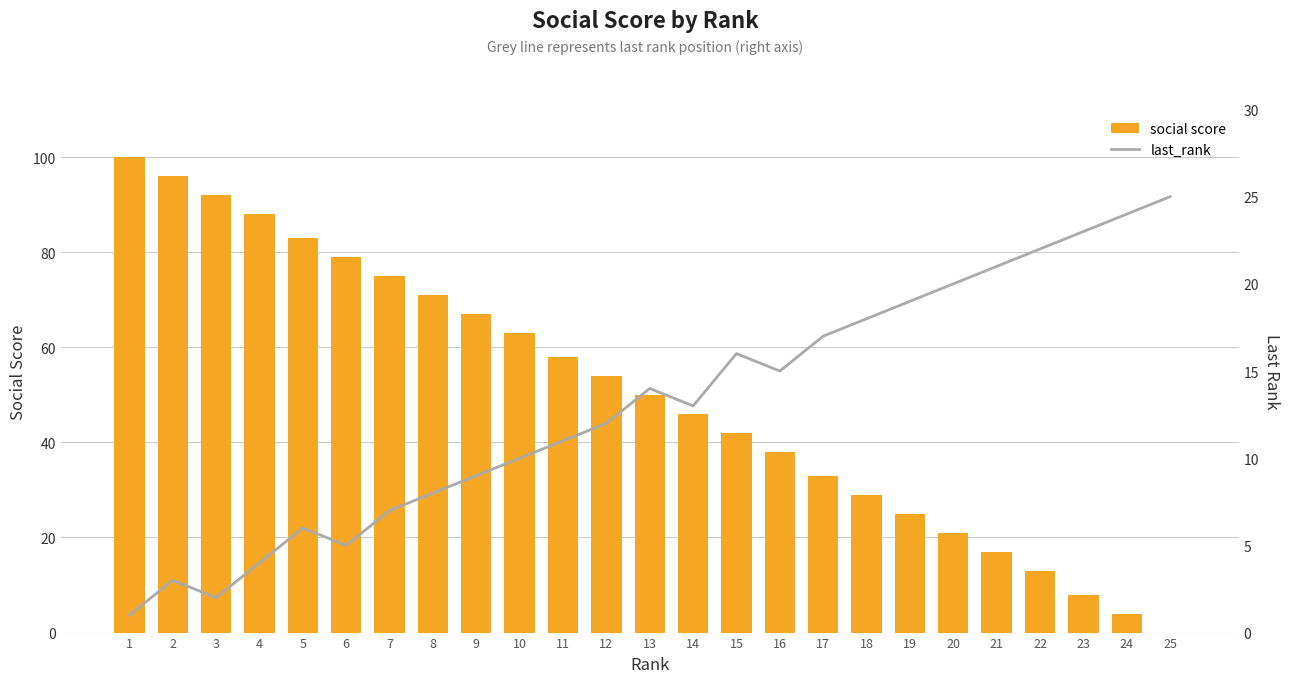

How many distinct data groups are displayed?

2